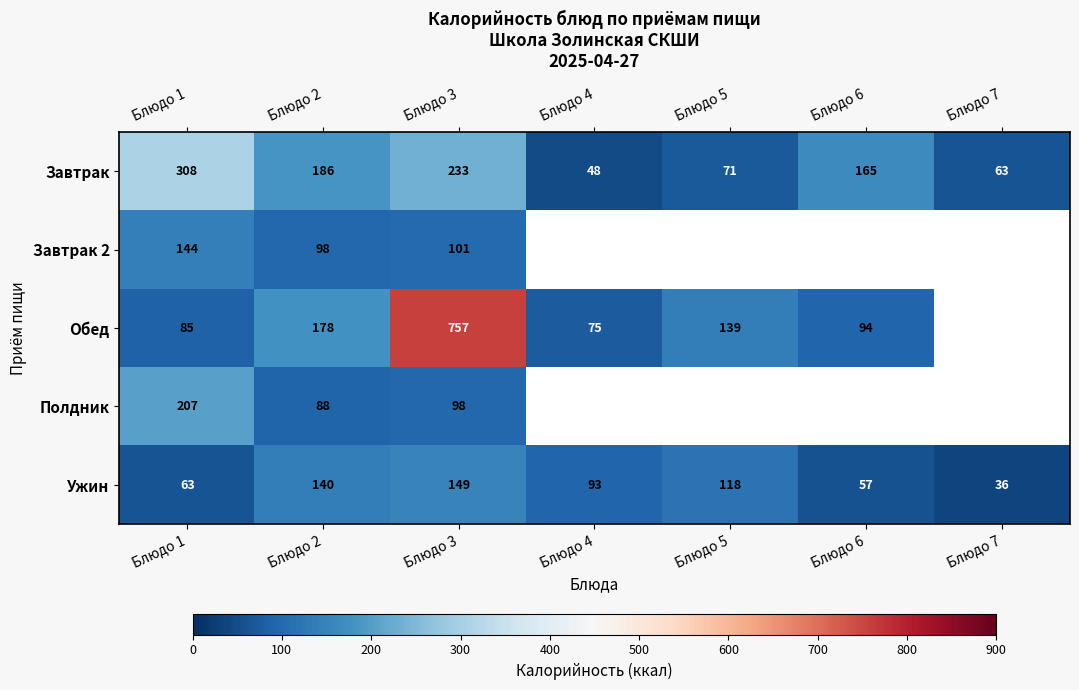

What is the smallest value displayed?

36.0